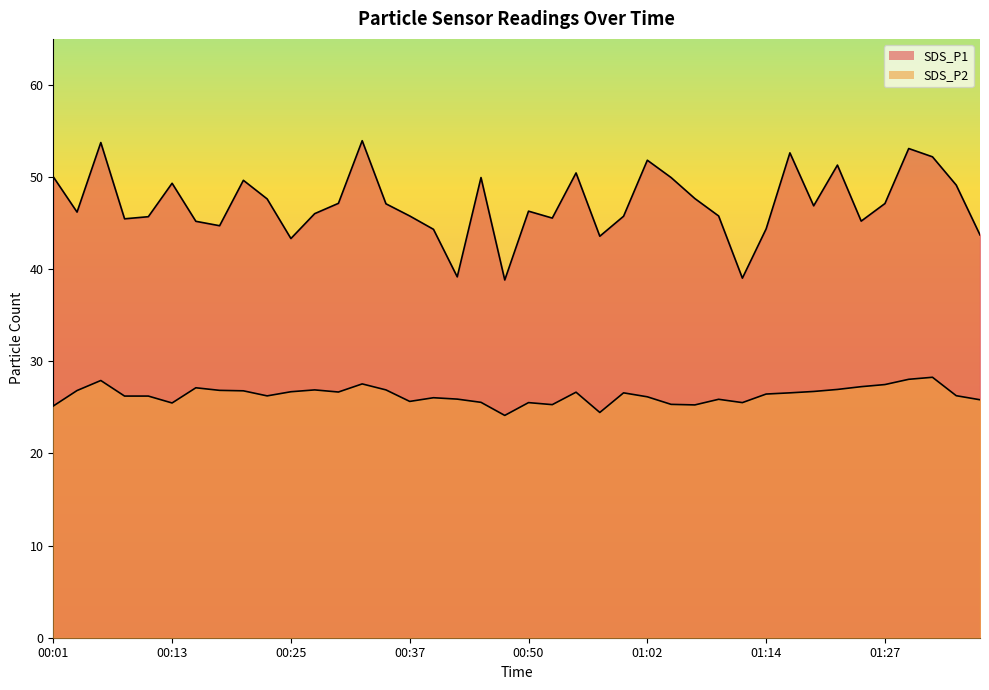

True or false: SDS_P1 and SDS_P2 intersect in this chart.

False